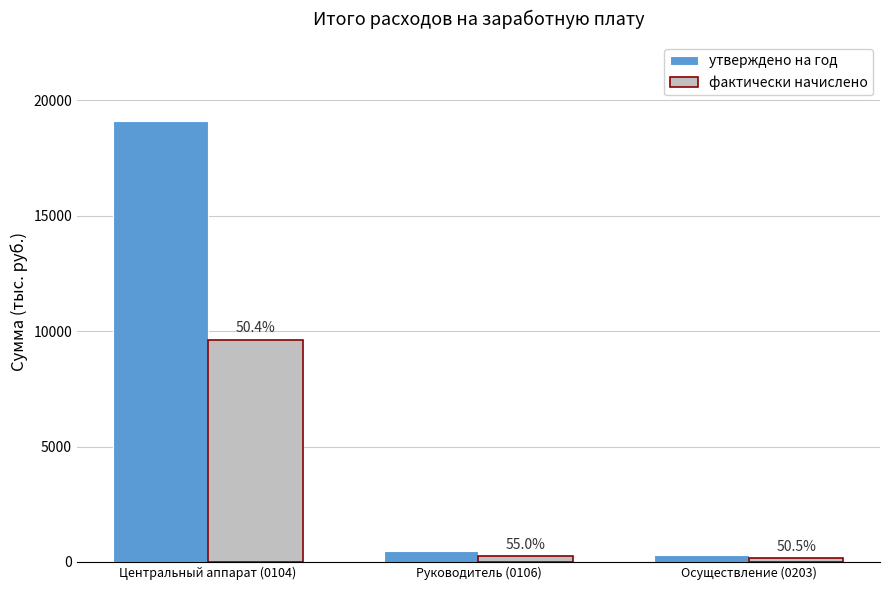

What are all the series names shown in the legend?

утверждено на год, фактически начислено